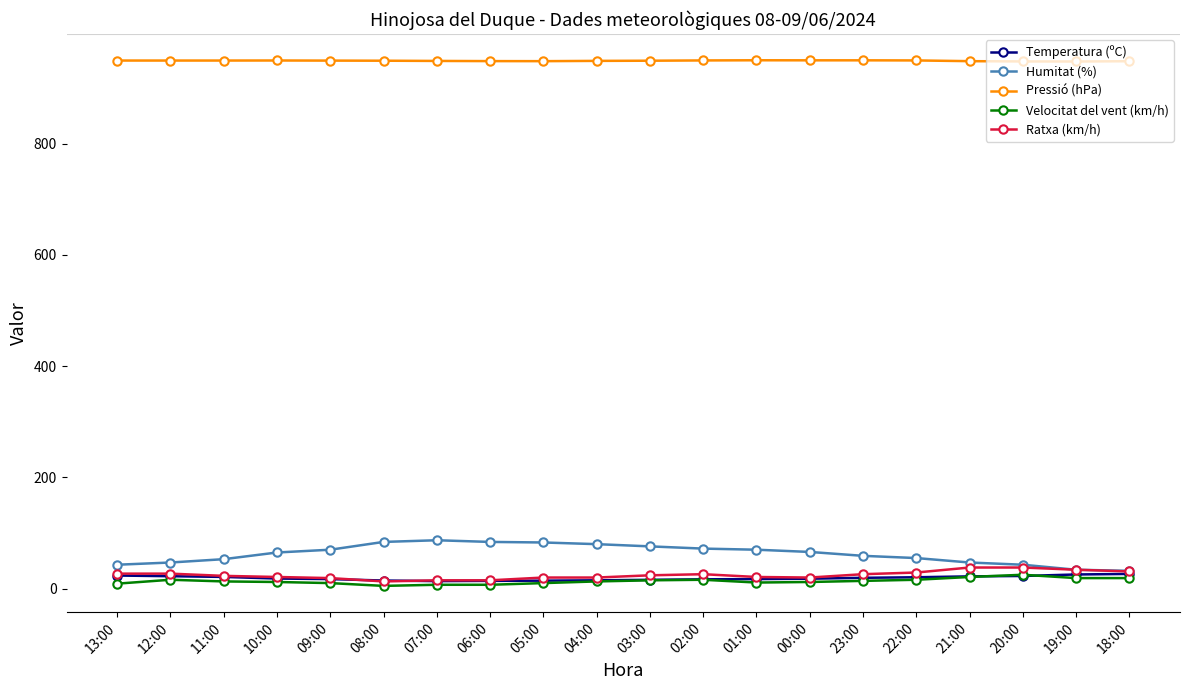

Is the value of Pressió (hPa) at 07:00 greater than the value of Humitat (%) at 13:00?

Yes